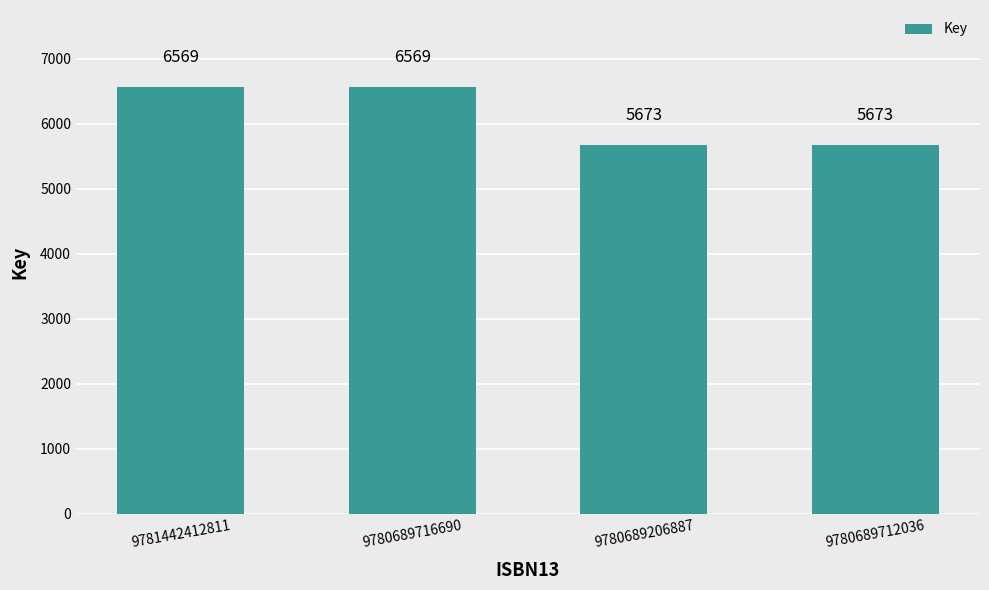

What is the change in value from 9780689716690 to 9780689712036?

-896